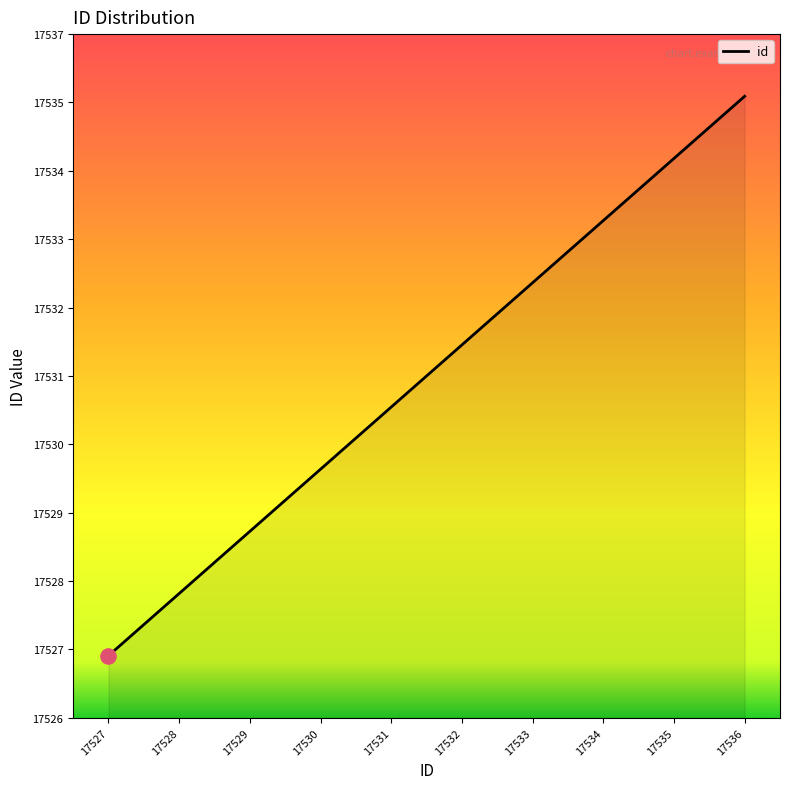

What is the change in value from 17531 to 17532?

+1